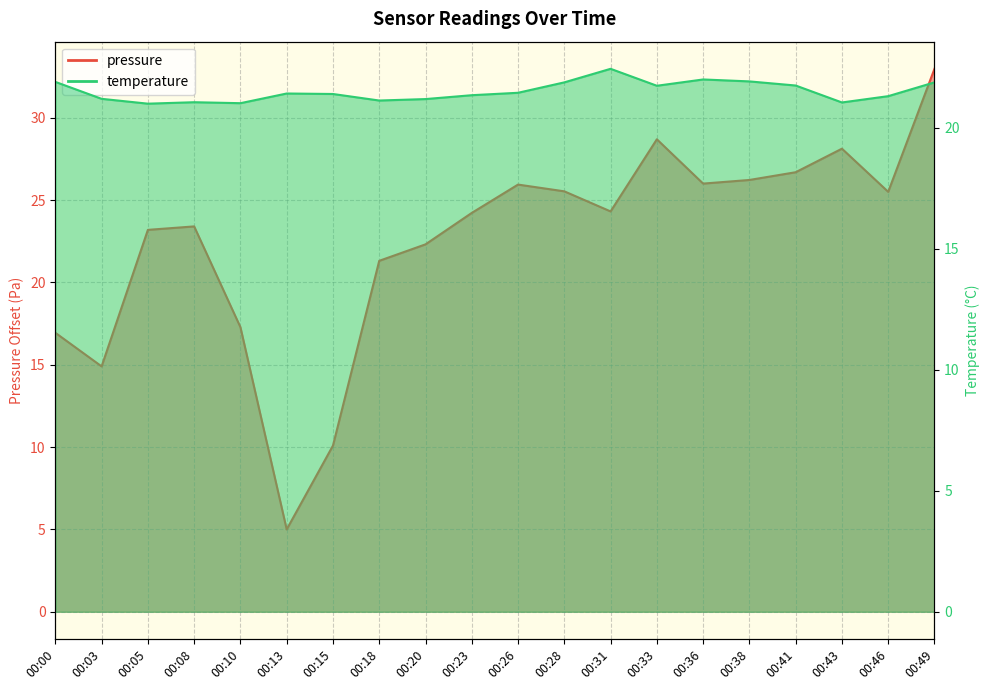

What is the approximate value of pressure at 00:43?

28.1